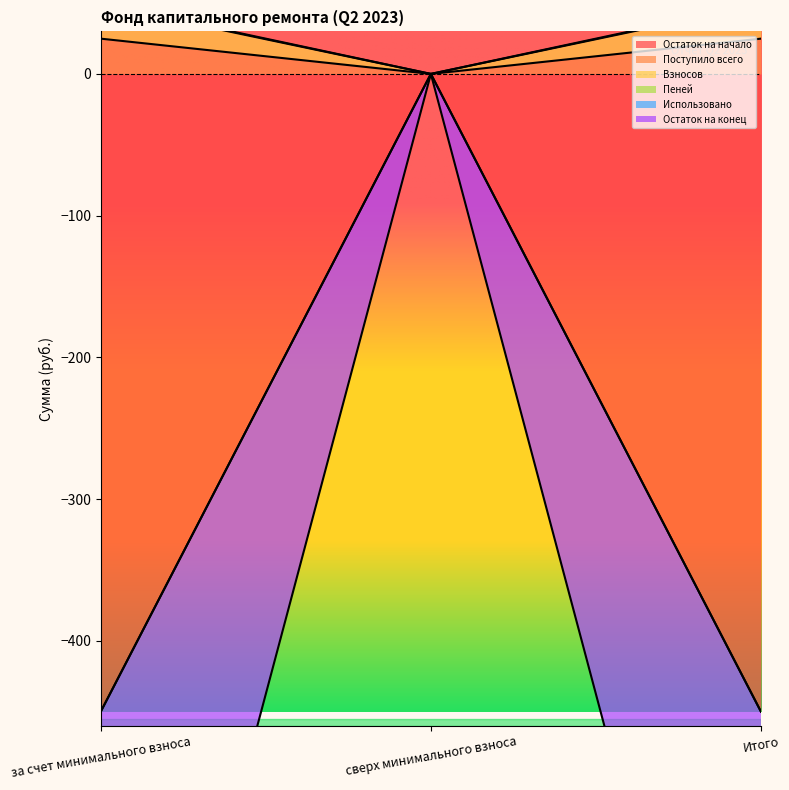

Rank the series by their maximum value, from highest to lowest.

Взносов, Поступило всего, Остаток на начало, Пеней, Остаток на конец